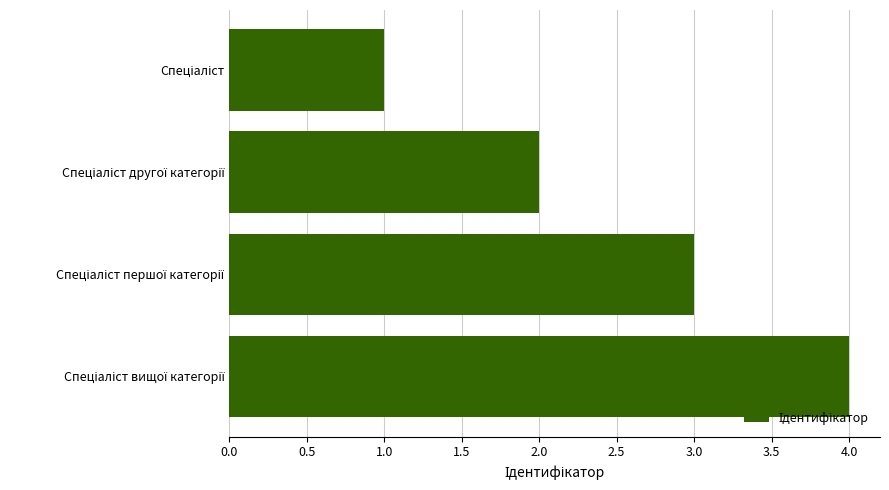

How many bars are there in total?

4